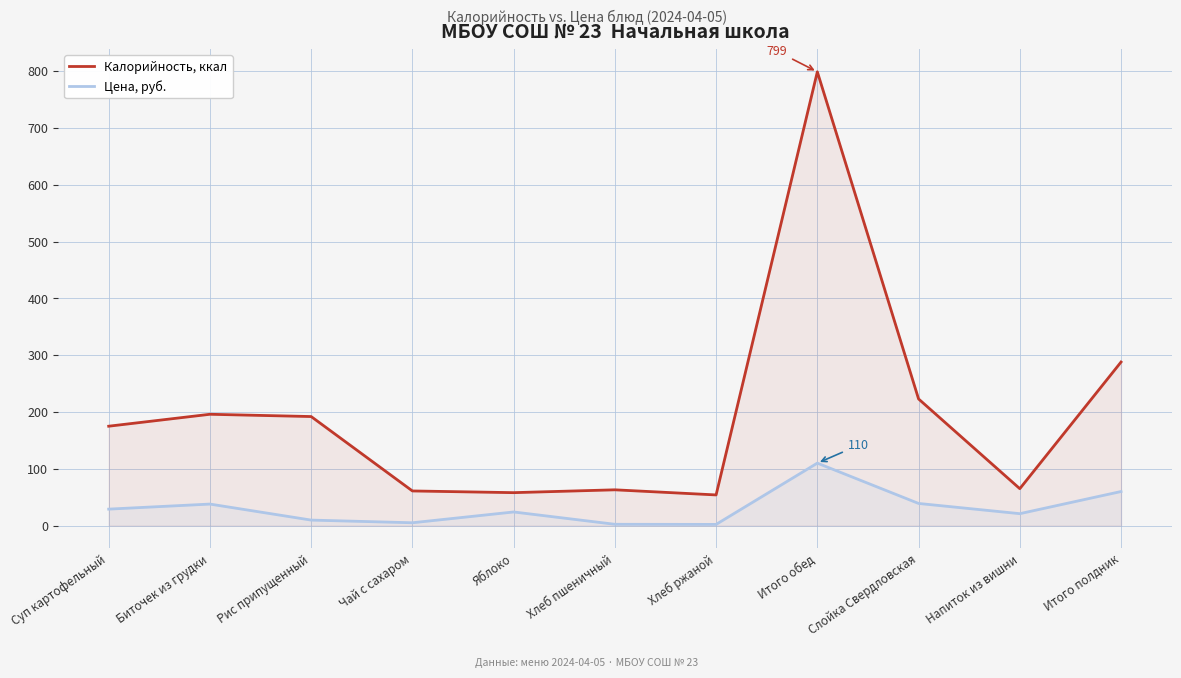

Which category has the lowest value in the Калорийность, ккал series?

Хлеб ржаной